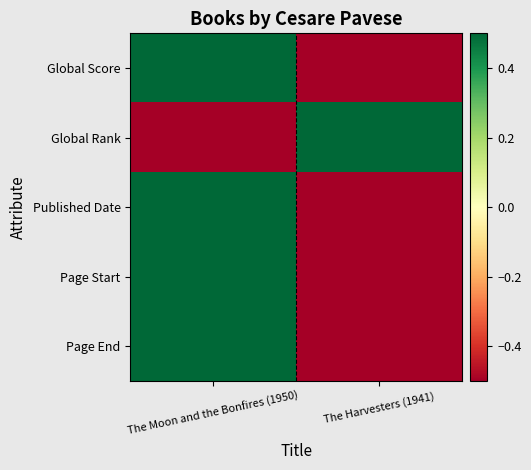

Which series has the largest range (max minus min)?

Global Score